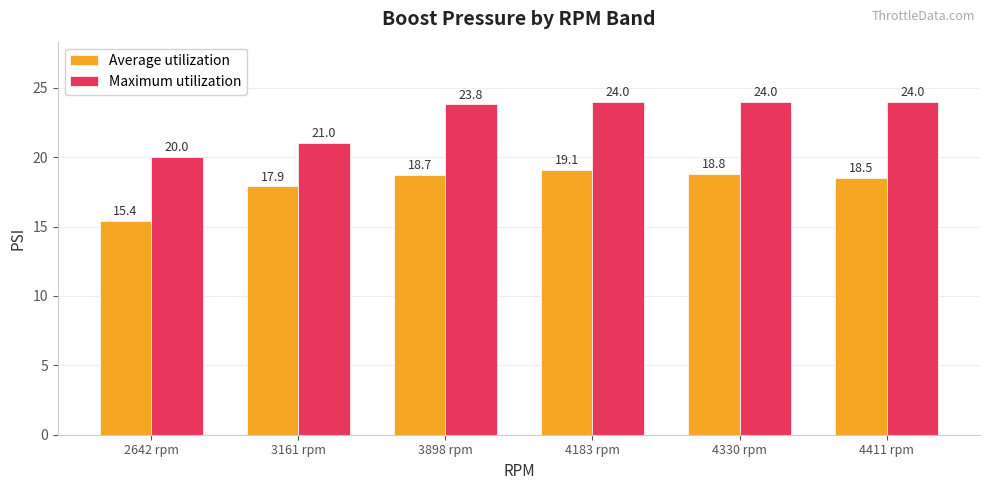

The Average utilization series shows 23.5 at 2642 rpm. True or false?

False